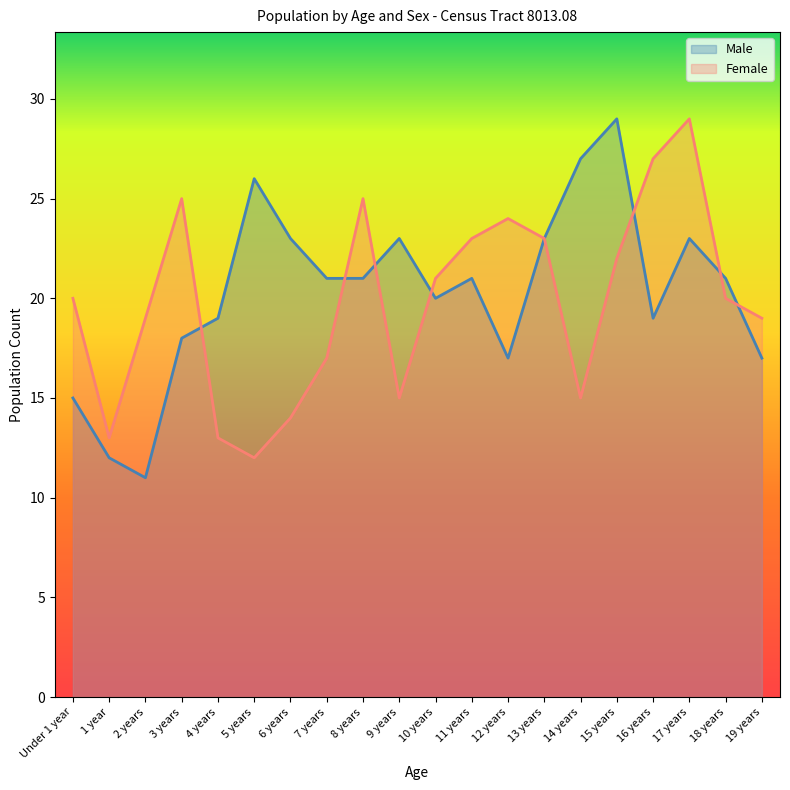

Reading left to right, what are all the values shown in this chart?

Male: Under 1 year=15	1 year=12	2 years=11	3 years=18	4 years=19	5 years=26	6 years=23	7 years=21	8 years=21	9 years=23	10 years=20	11 years=21	12 years=17	13 years=23	14 years=27	15 years=29	16 years=19	17 years=23	18 years=21	19 years=17
Female: Under 1 year=20	1 year=13	2 years=19	3 years=25	4 years=13	5 years=12	6 years=14	7 years=17	8 years=25	9 years=15	10 years=21	11 years=23	12 years=24	13 years=23	14 years=15	15 years=22	16 years=27	17 years=29	18 years=20	19 years=19